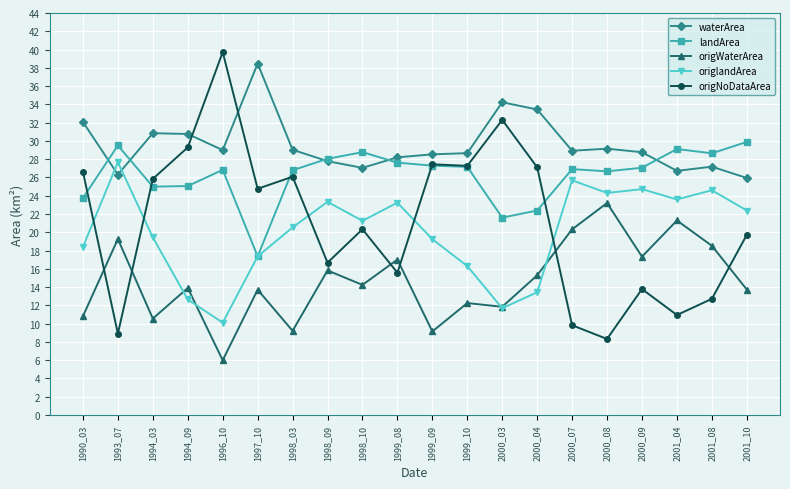

Does the chart have visible grid lines?

Yes